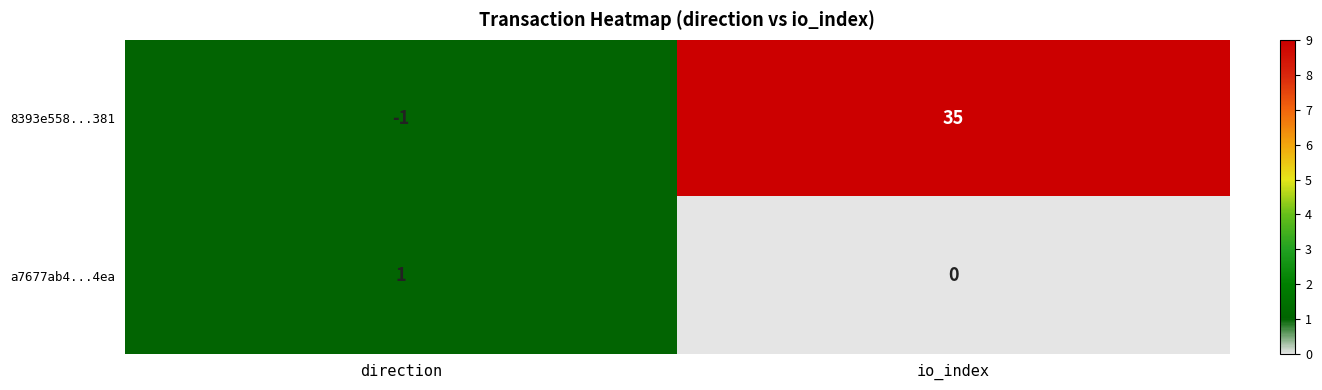

Is the value of 8393e558...381 at direction greater than the value of a7677ab4...4ea at direction?

No